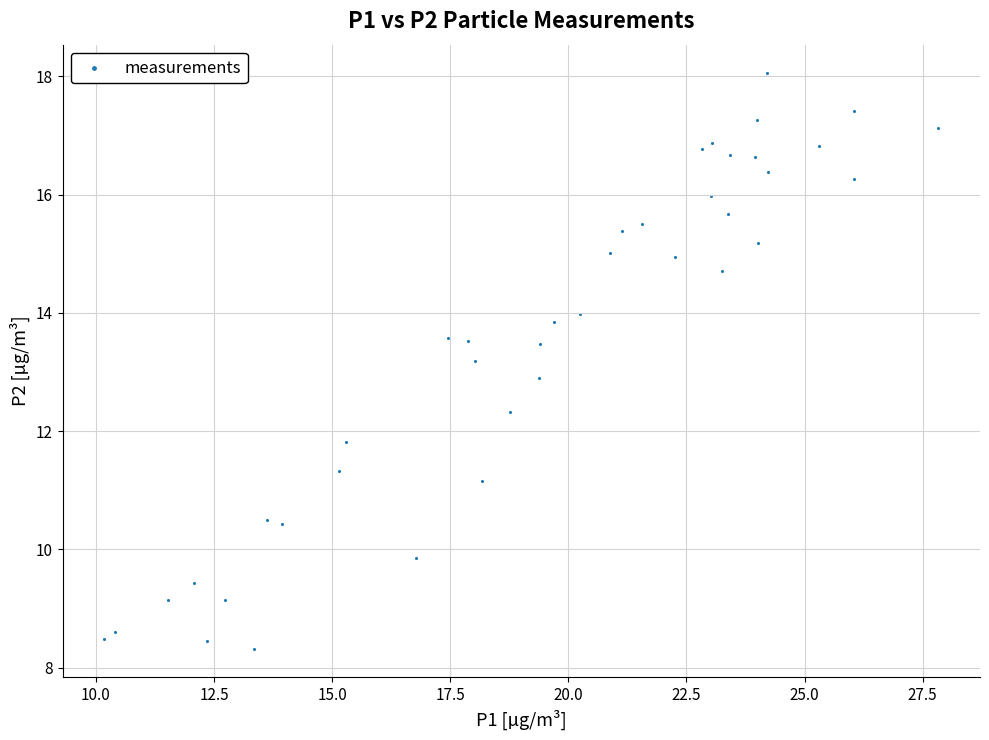

What is the range of Y values (max minus min)?

9.7